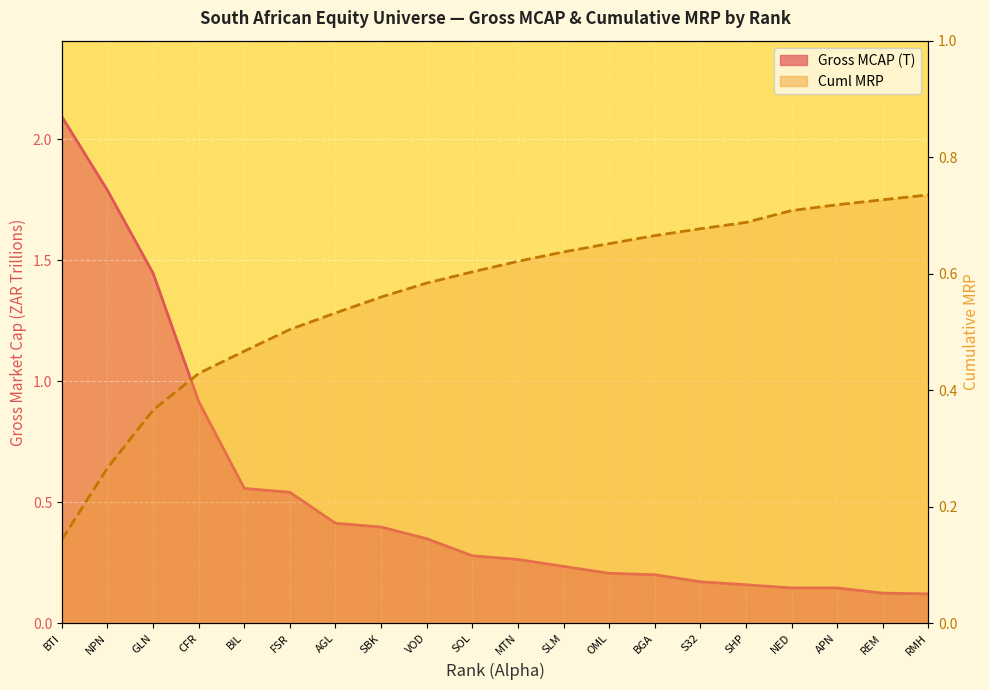

What is the difference between the maximum and second lowest values in the Gross MCAP (T) series?

2.0